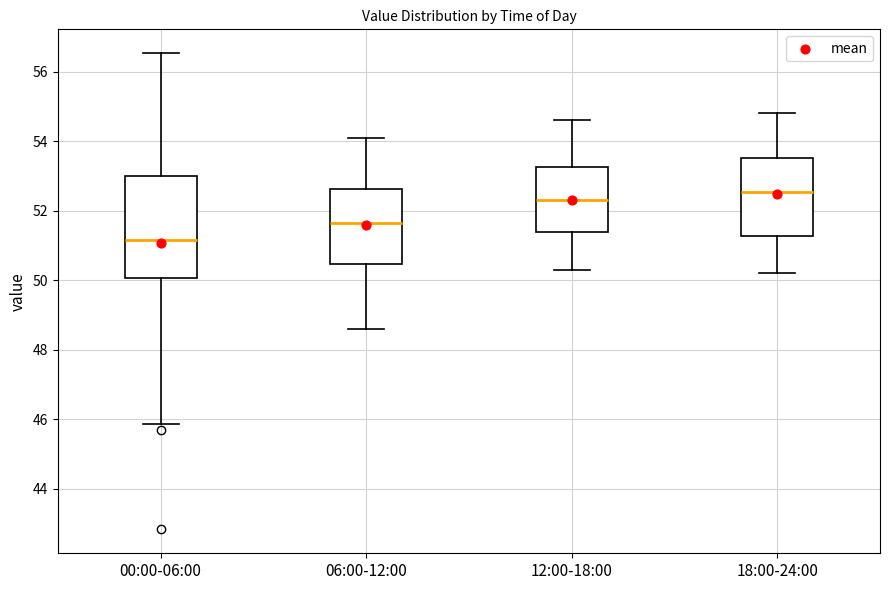

Reading left to right, read every box against the y-axis: the position of its median line, the range the box covers, and the ends of its whiskers. The values are not printed on the chart, so give them approximately, as read against the axis.

00:00-06:00: median 51.2, box 50.0 to 53.0, whiskers 45.8 to 56.6
06:00-12:00: median 51.6, box 50.4 to 52.6, whiskers 48.6 to 54.2
12:00-18:00: median 52.4, box 51.4 to 53.2, whiskers 50.4 to 54.6
18:00-24:00: median 52.6, box 51.2 to 53.6, whiskers 50.2 to 54.8